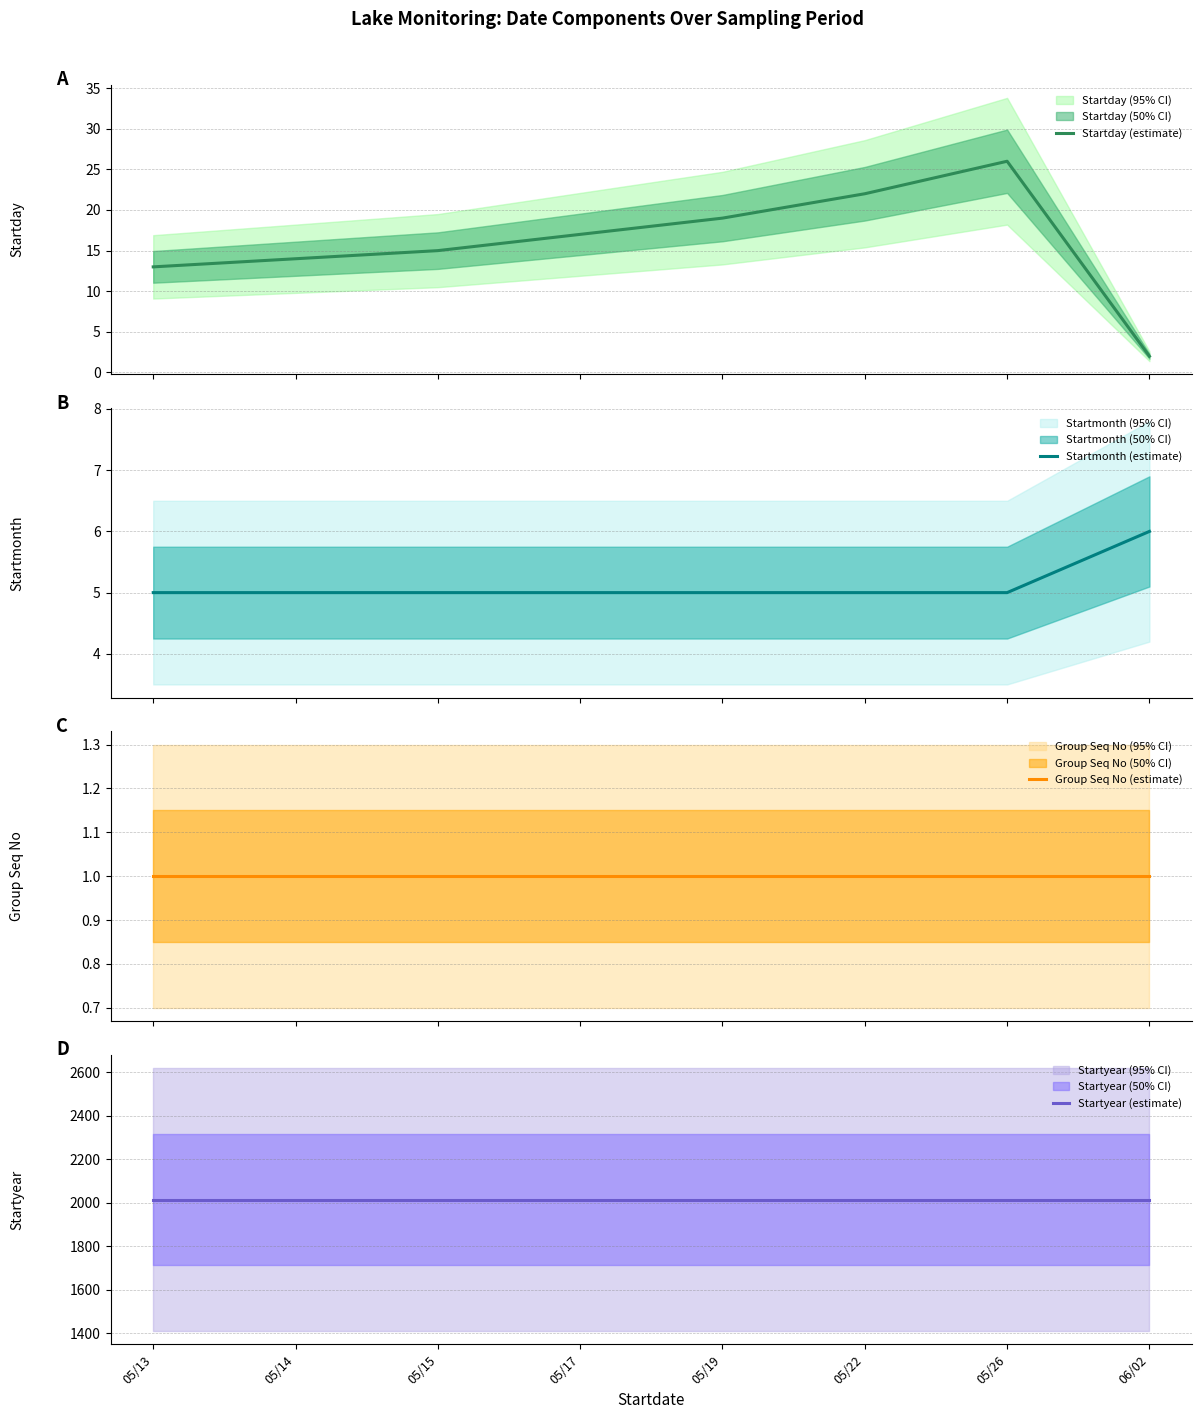

What position from the right is 05/15?

6